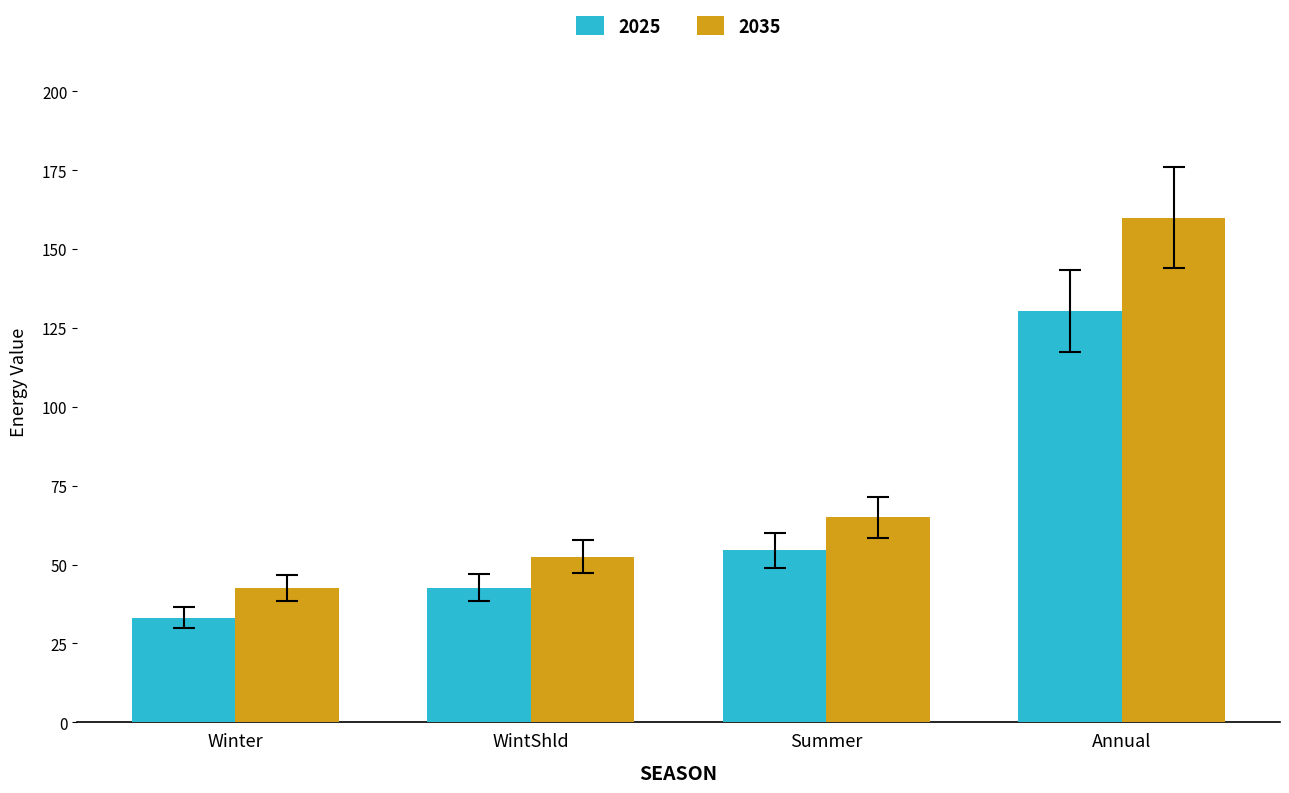

True or false: 2035 has a value of 52.4 at WintShld.

True